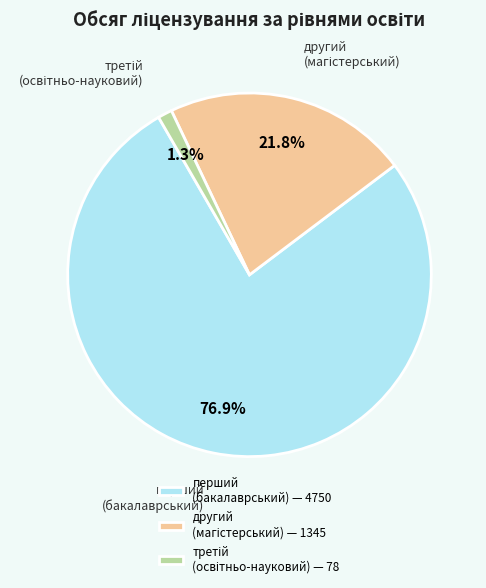

Which slice is the largest?

перший (бакалаврський) — 4750